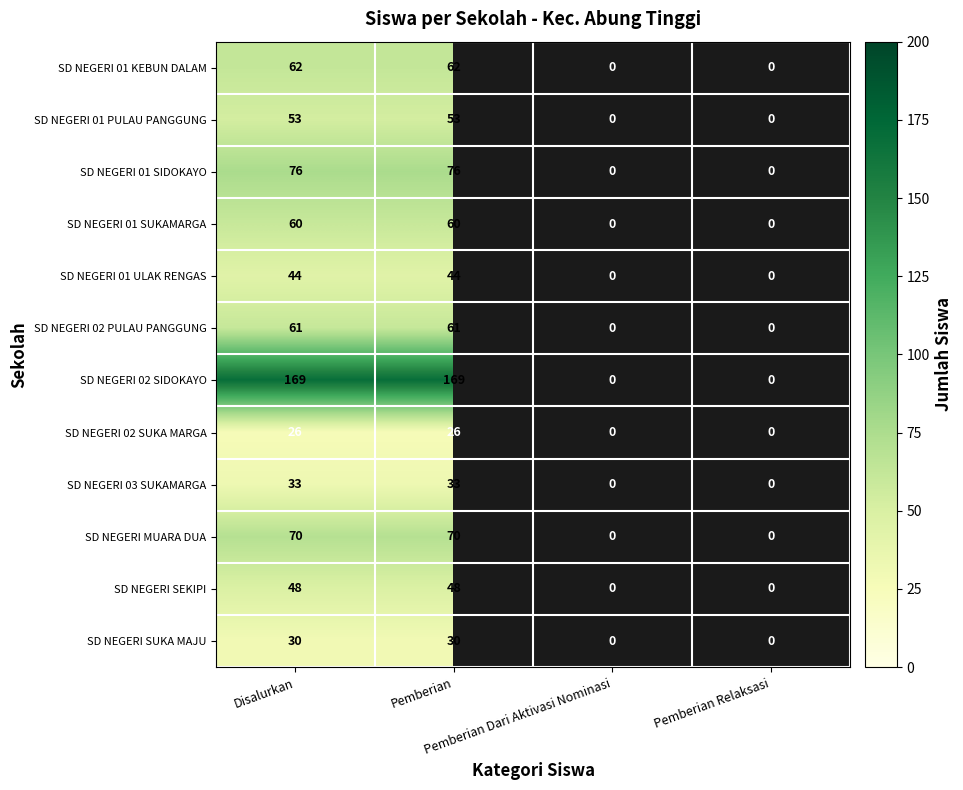

What is the maximum value shown in the chart?

169.0